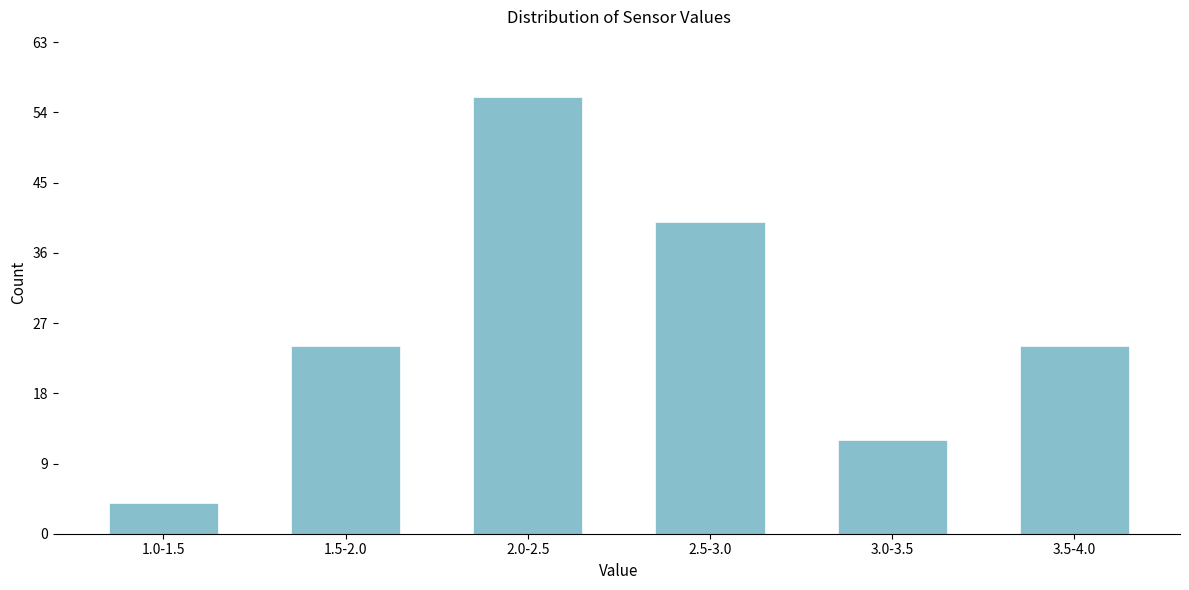

Reading left to right, transcribe all the data shown in this chart.

4	24	56	40	12	24